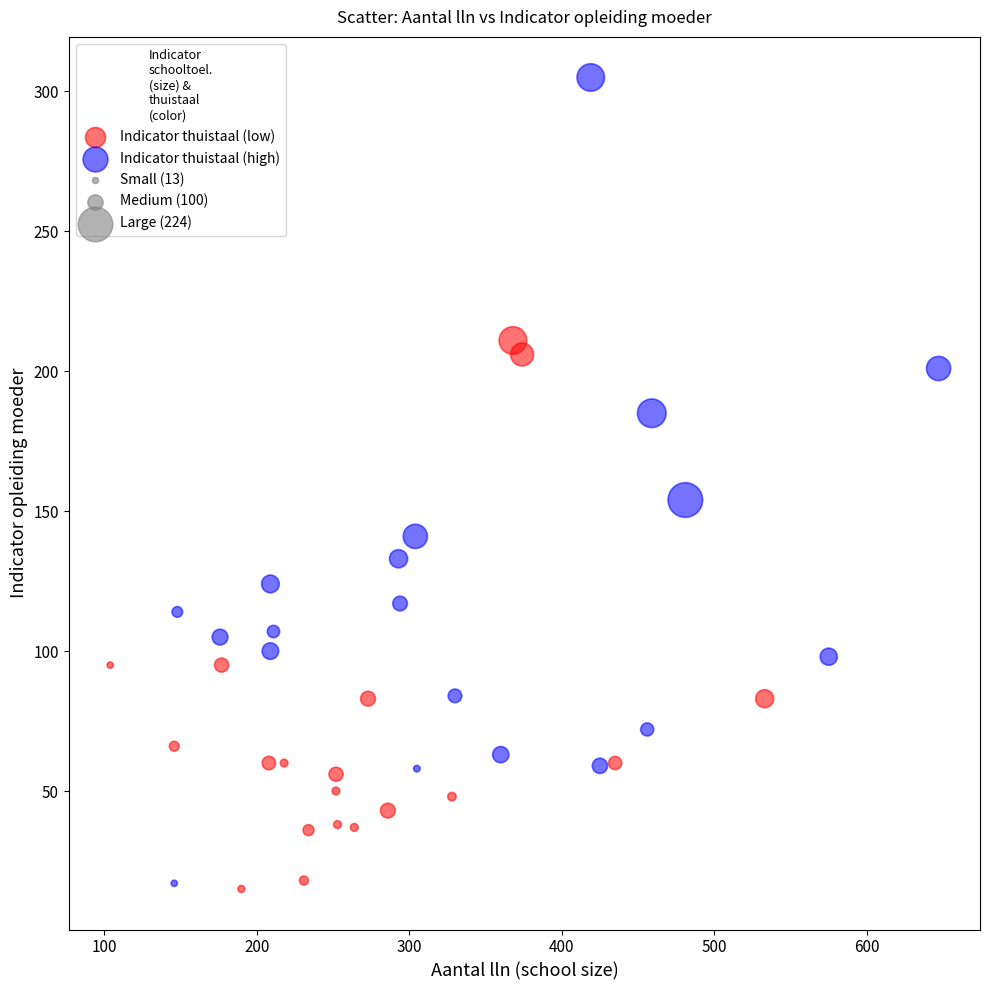

Which series contains the highest Y value?

Indicator thuistaal (high)